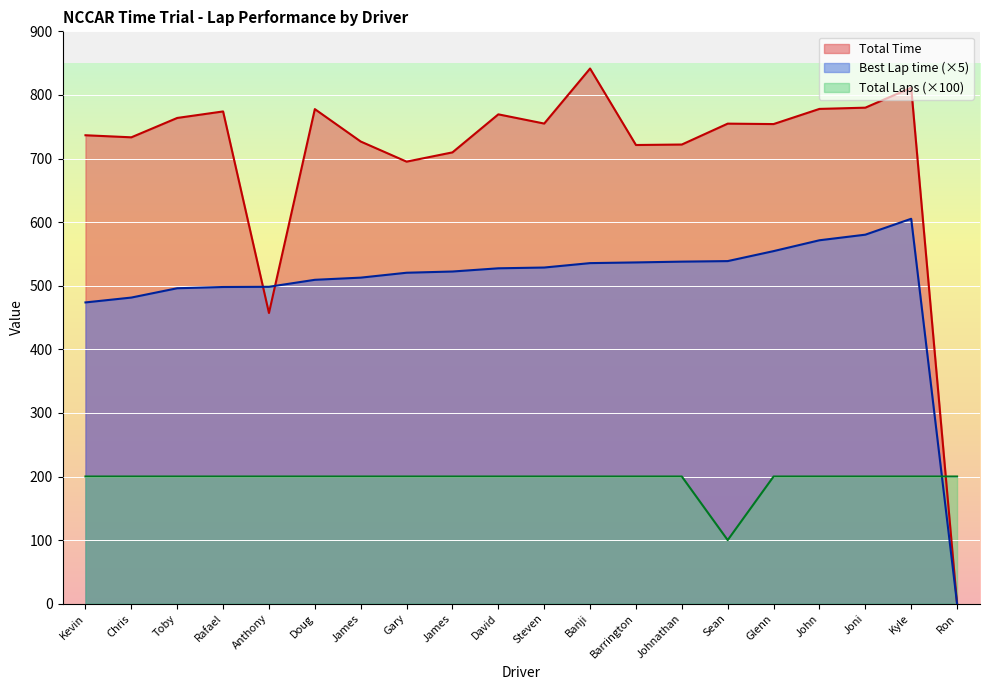

What are all the series names shown in the legend?

Total Time, Best Lap time (×5), Total Laps (×100)